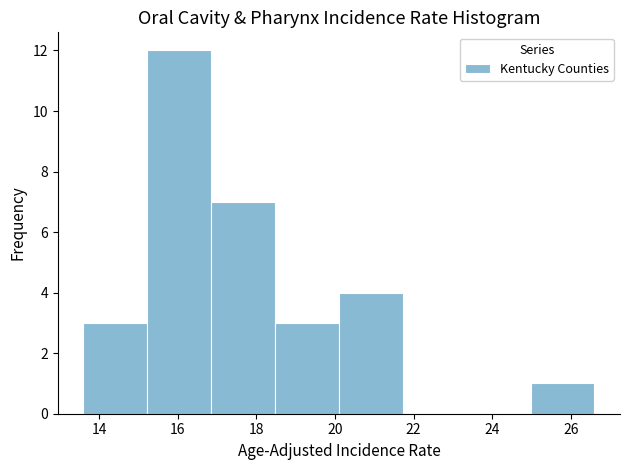

Which range on the x-axis has the tallest bar?

15.2 to 16.8